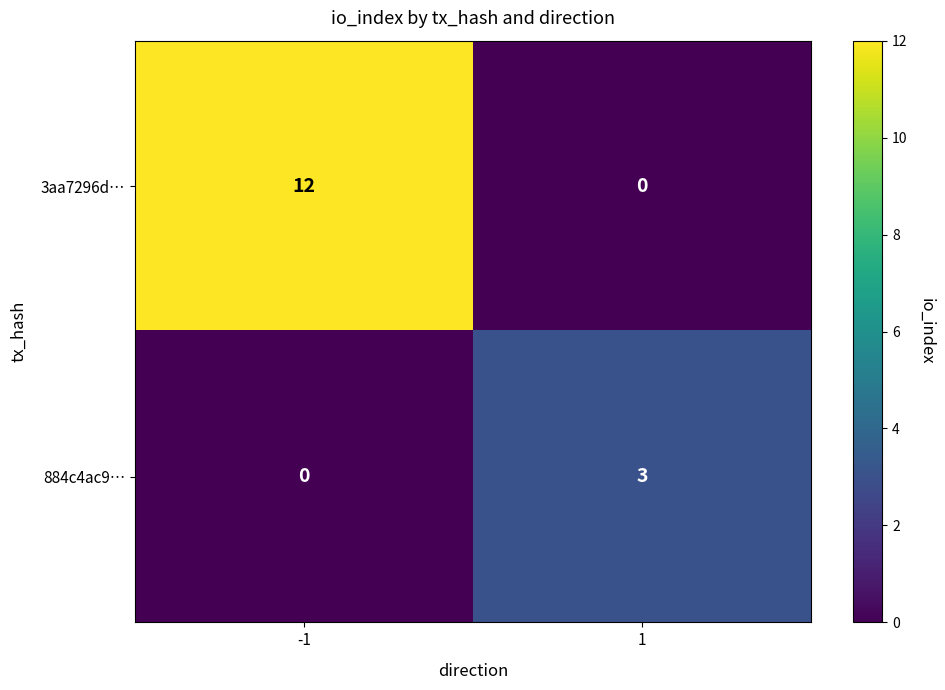

How many positive values does the 3aa7296d… series have?

1